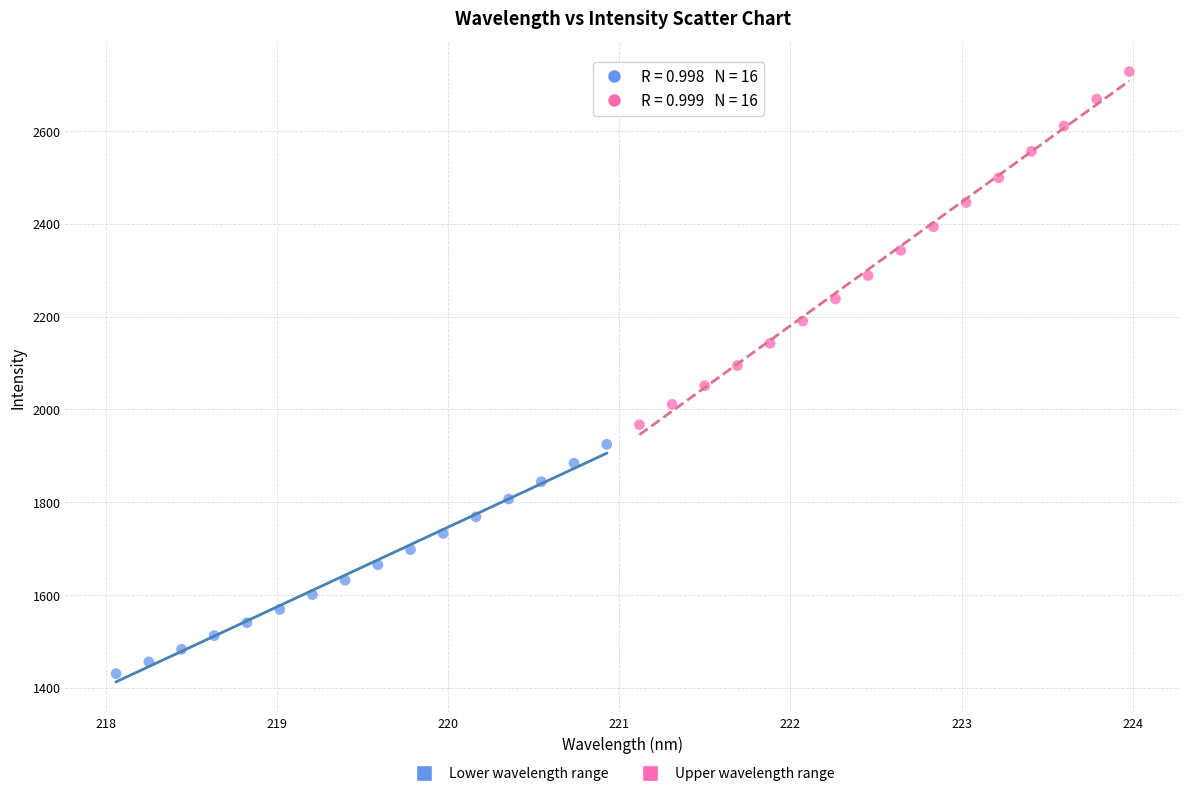

Which series contains the lowest Y value?

Lower wavelength range